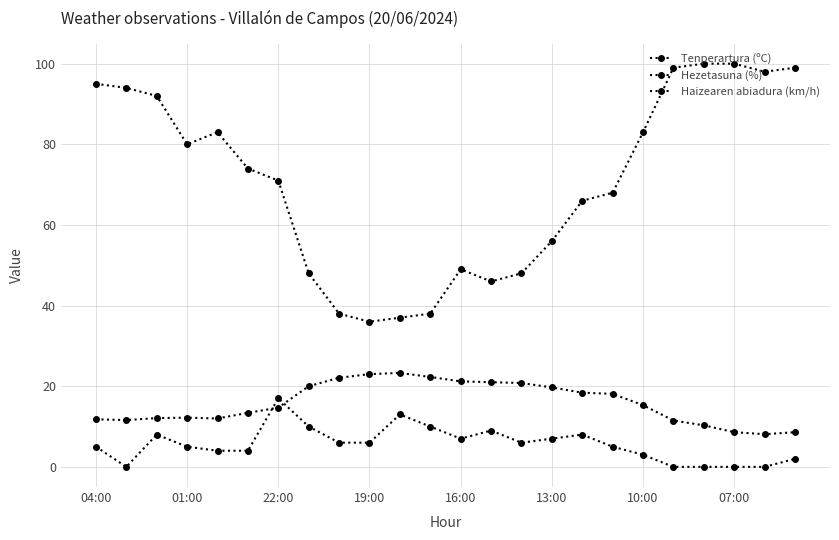

Reading left to right, what are all the values shown in this chart?

Tenperartura (ºC): 11.8	11.6	12.1	12.2	12.0	13.4	14.7	20.0	22.1	23.0	23.3	22.3	21.2	21.0	20.8	19.7	18.4	18.1	15.3	11.5	10.3	8.6	8.1	8.6
Hezetasuna (%): 95.0	94.0	92.0	80.0	83.0	74.0	71.0	48.0	38.0	36.0	37.0	38.0	49.0	46.0	48.0	56.0	66.0	68.0	83.0	99.0	100.0	100.0	98.0	99.0
Haizearen abiadura (km/h): 5.0	0.0	8.0	5.0	4.0	4.0	17.0	10.0	6.0	6.0	13.0	10.0	7.0	9.0	6.0	7.0	8.0	5.0	3.0	0.0	0.0	0.0	0.0	2.0